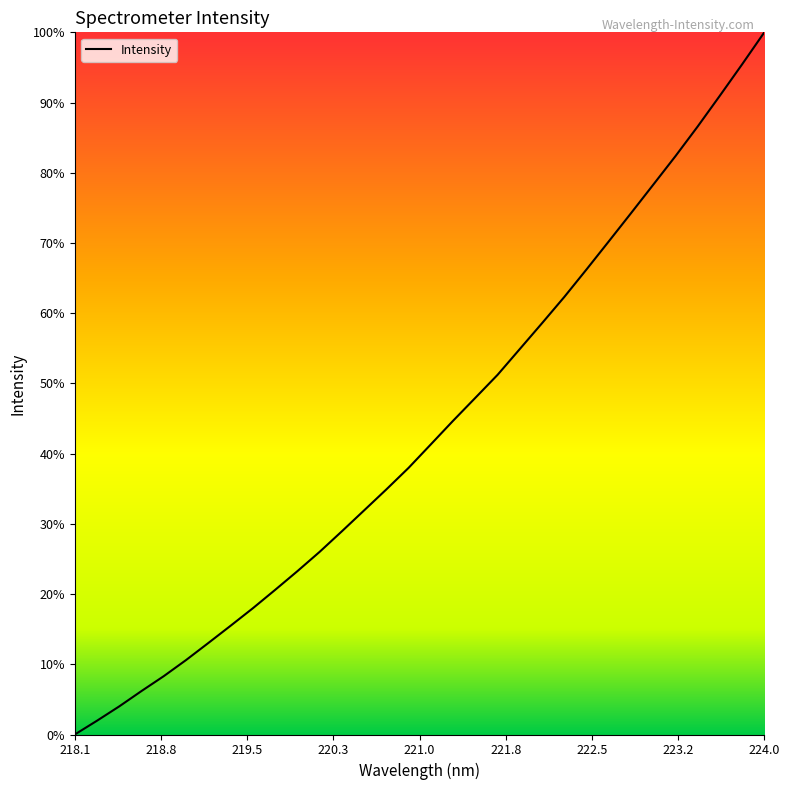

Does the chart have visible grid lines?

No